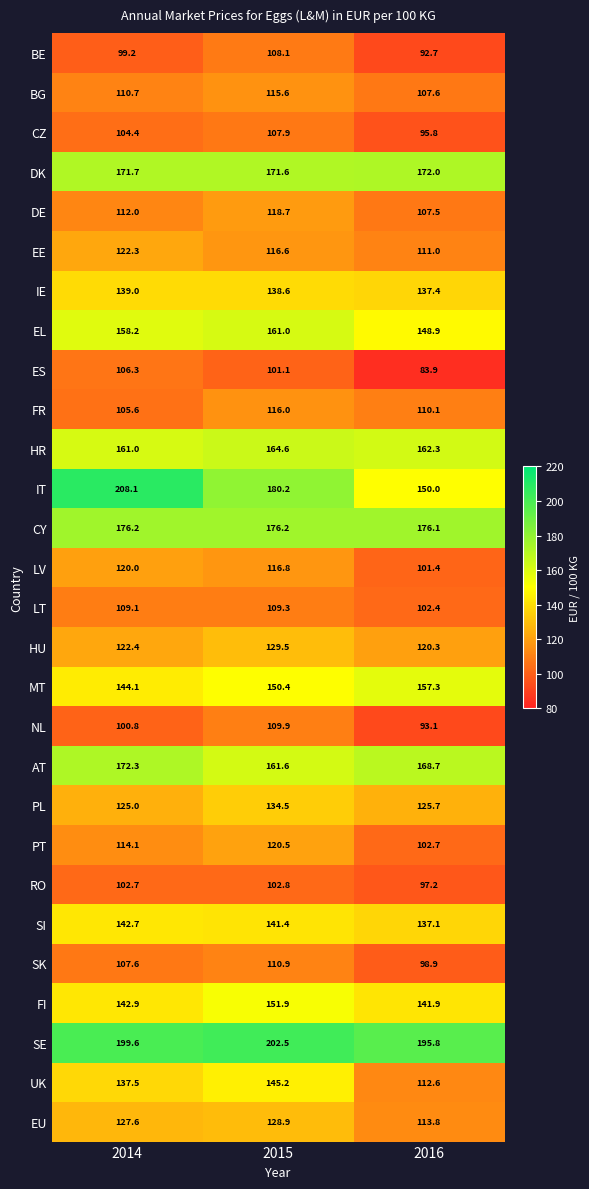

True or false: HU has a value of 66.4 at 2015.

False